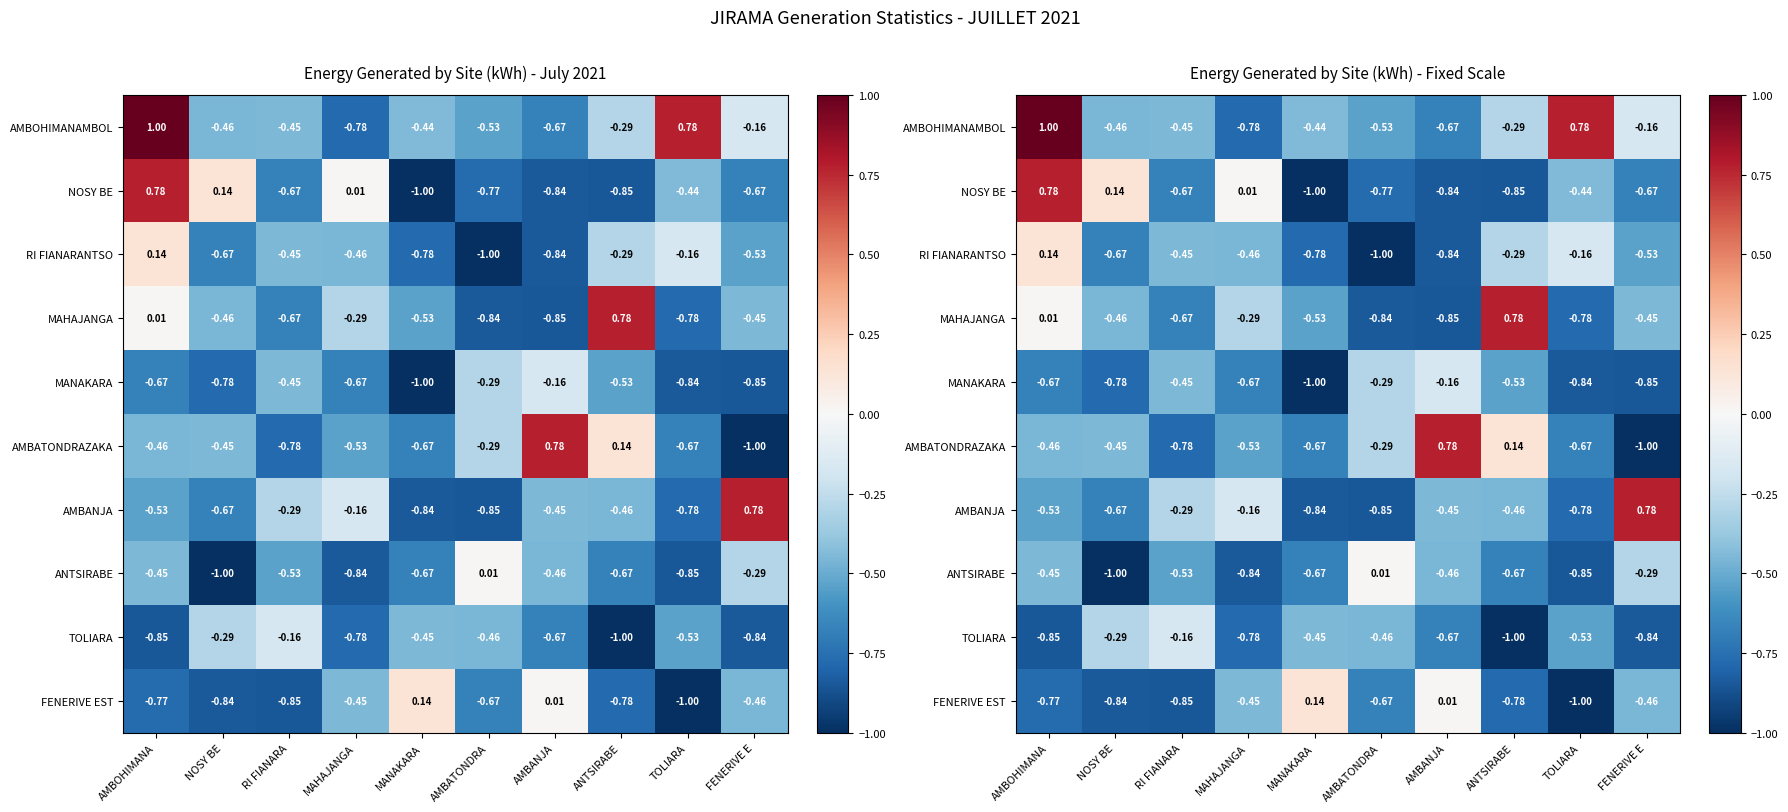

Which label corresponds to the smallest value in the chart?

MANAKARA